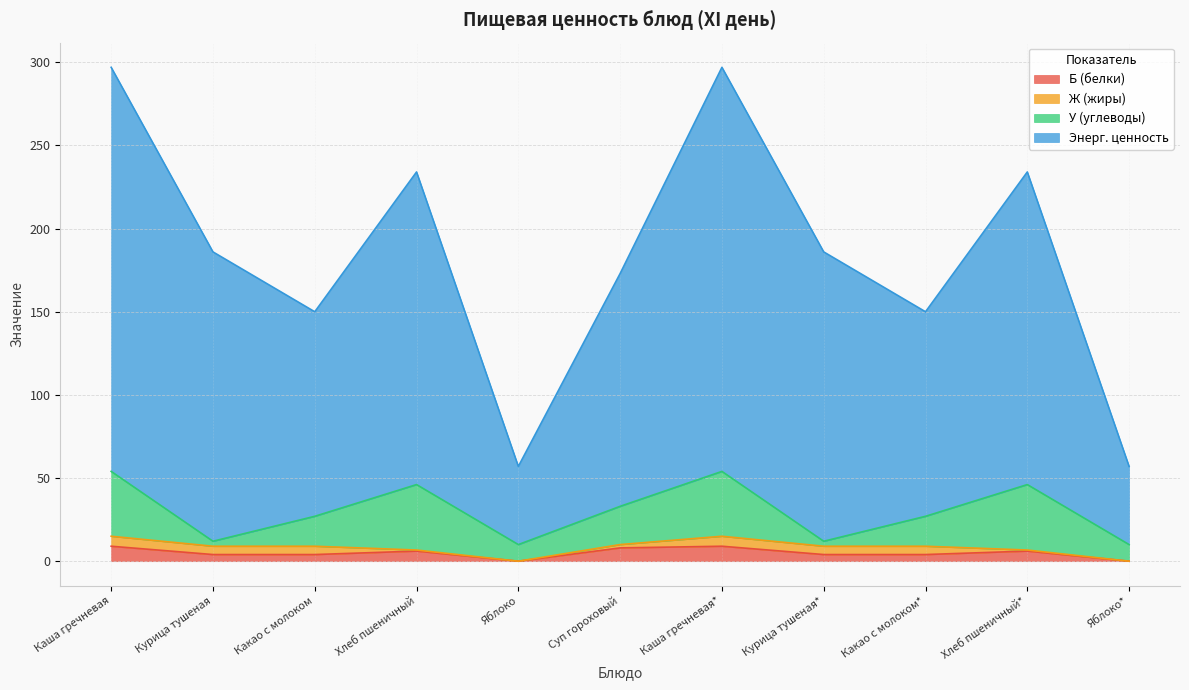

At which category is the sum across all series the highest?

Каша гречневая